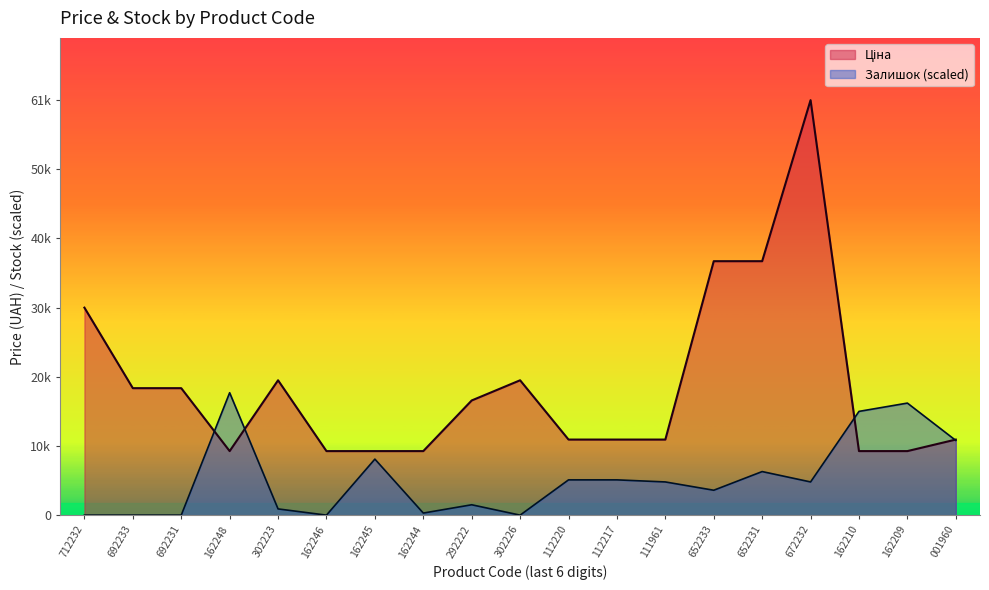

In Ціна, how many points are higher than both neighbors (excluding endpoints)?

3